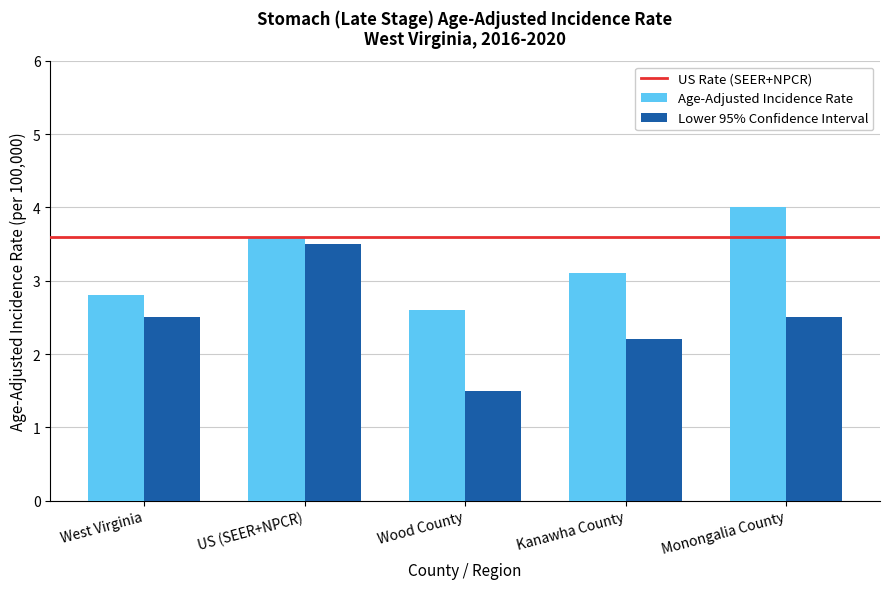

What is the difference between the maximum and minimum values in the Age-Adjusted Incidence Rate series?

1.4